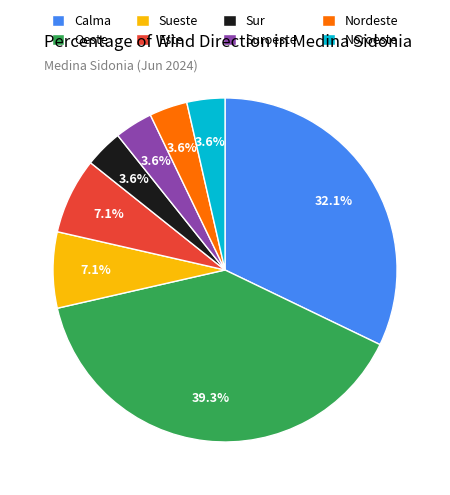

Is it true that Nordeste is 15% of the pie?

False